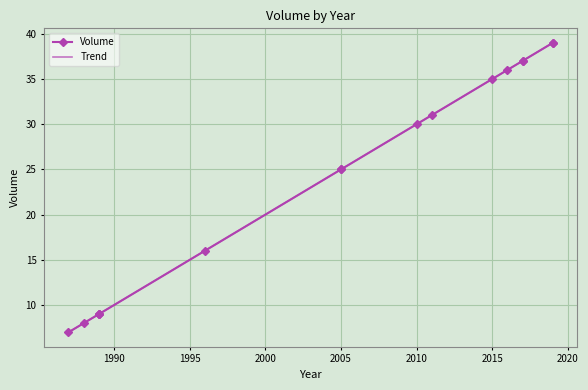

True or false: there are more than 0 points higher than both neighbors.

False